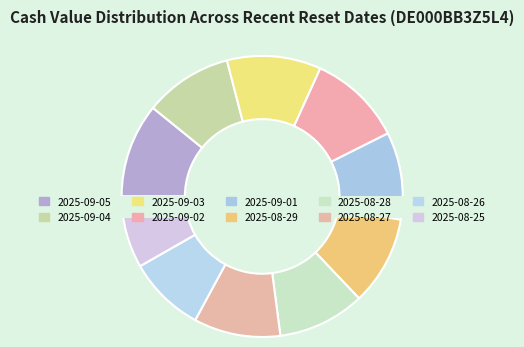

How many slices are in this pie chart?

10